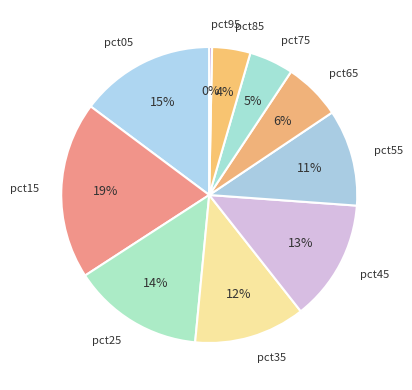

Count the number of slices in the pie.

10